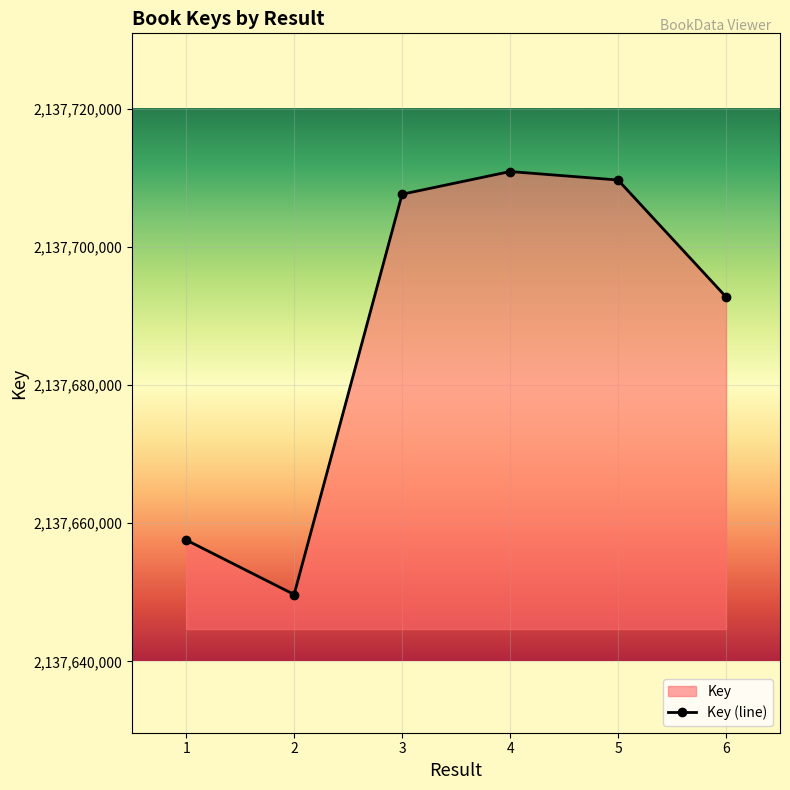

What is the smallest value displayed?

2137649689